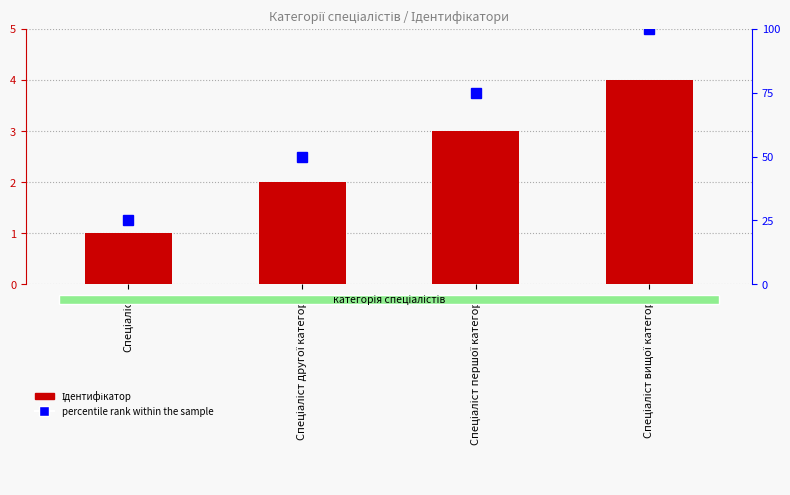

How many series are shown in this chart?

2